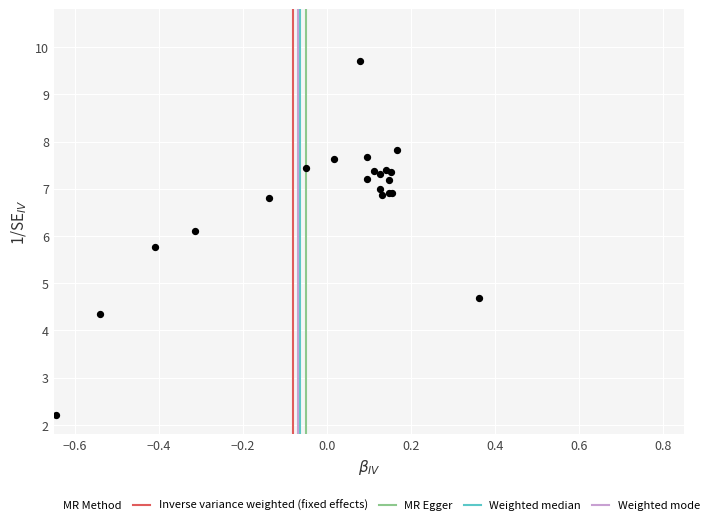

What Y value in the scatter plot is closest to 5?

4.7